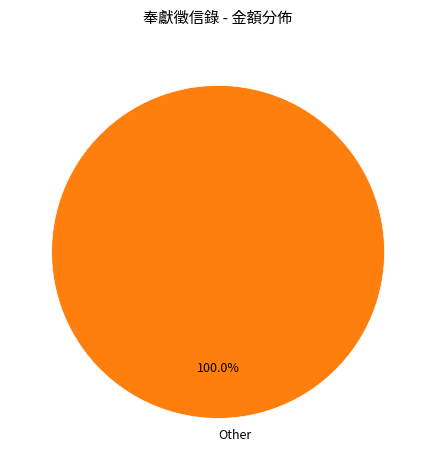

Which category accounts for the majority?

Other